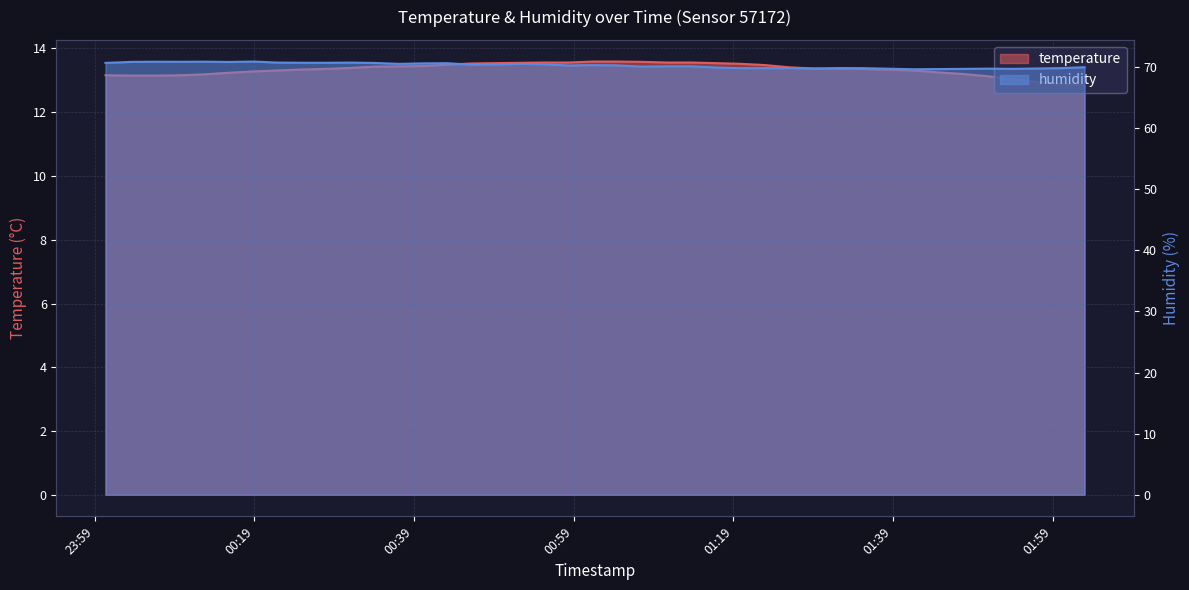

True or false: humidity and temperature intersect in this chart.

False